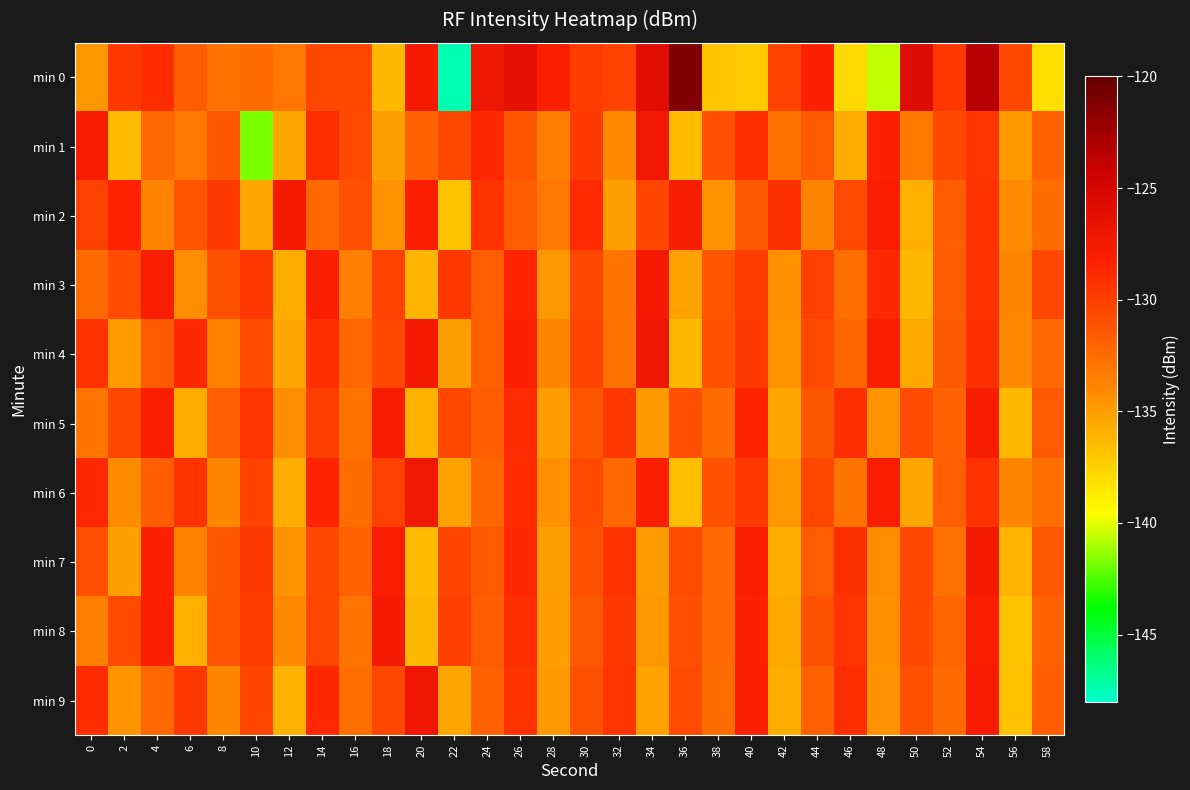

What is the greatest value displayed?

-121.2